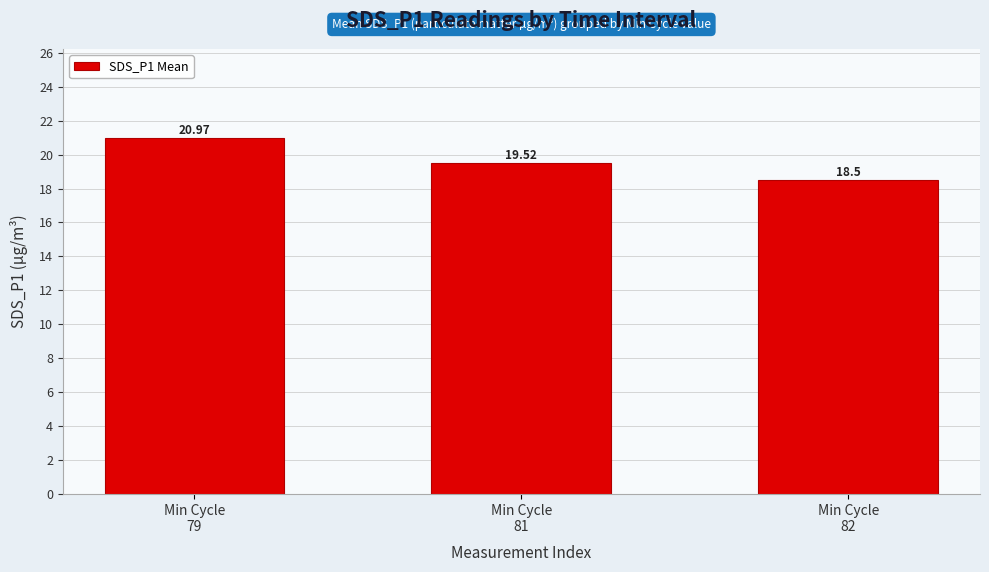

Reading right to left, what are all the values shown in this chart?

Min Cycle
82=18.5	Min Cycle
81=19.5	Min Cycle
79=21.0